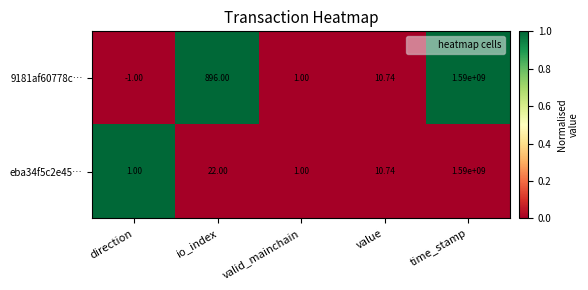

What is the total value across all series at direction?

0.0